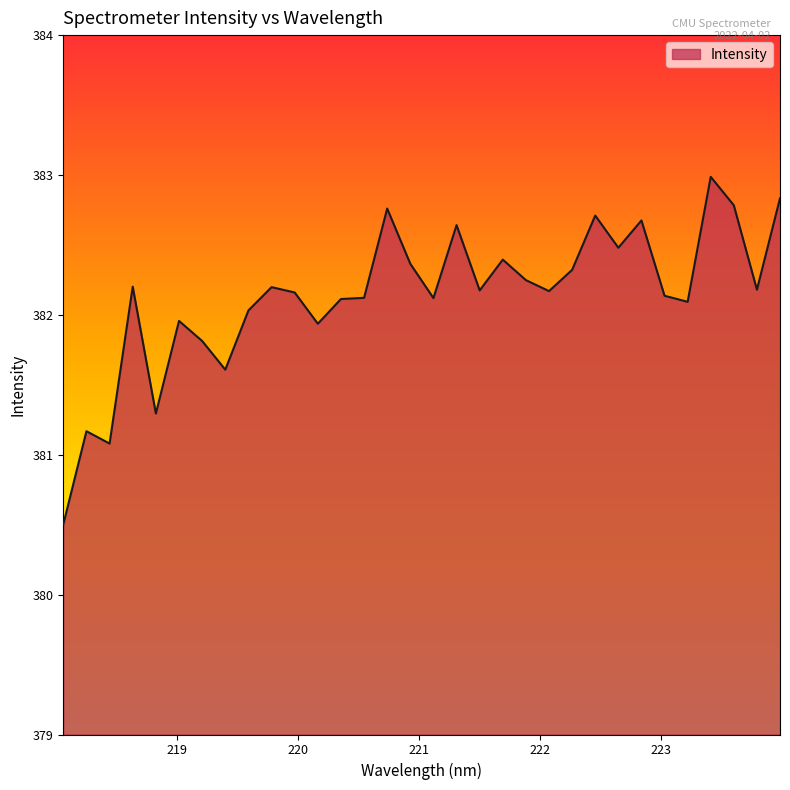

What is the greatest value displayed?

383.0